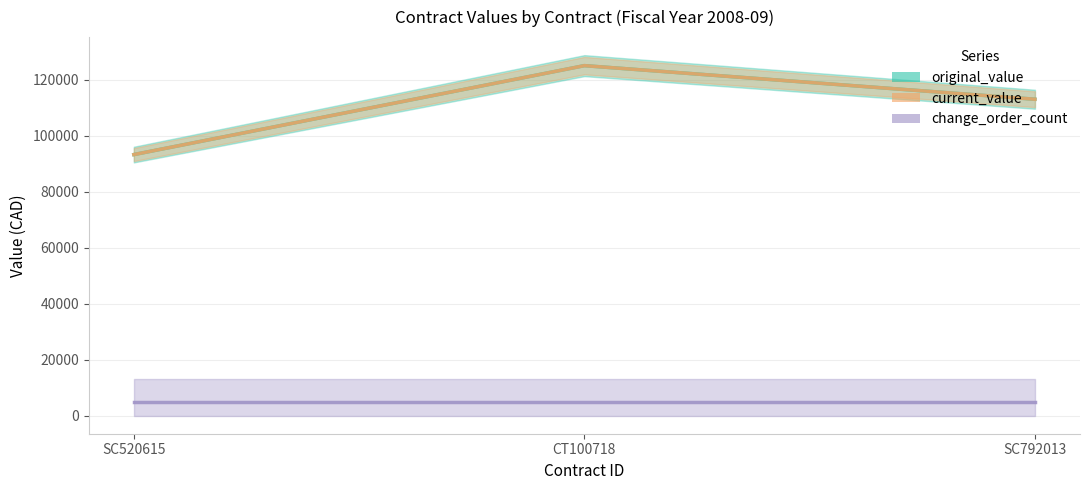

What position from the right is SC792013?

1